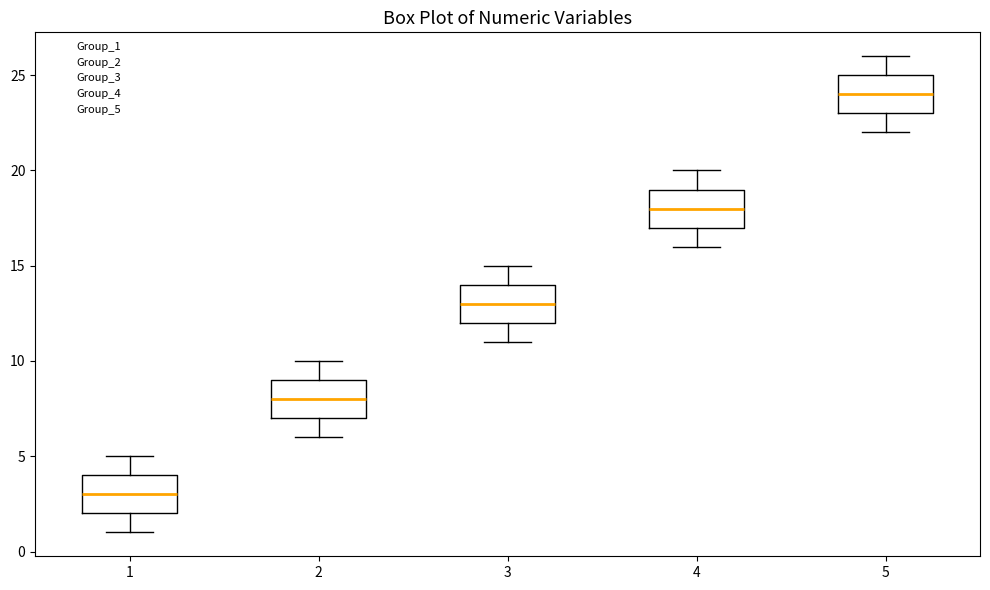

Reading left to right, transcribe this box plot: for each box, give where its median line is, the range the box spans, and where its two whiskers end, as read against the y-axis. The values are not printed on the chart, so give them approximately, as read against the axis.

1: median 3, box 2 to 4, whiskers 1 to 5
2: median 8, box 7 to 9, whiskers 6 to 10
3: median 13, box 12 to 14, whiskers 11 to 15
4: median 18, box 17 to 19, whiskers 16 to 20
5: median 24, box 23 to 25, whiskers 22 to 26